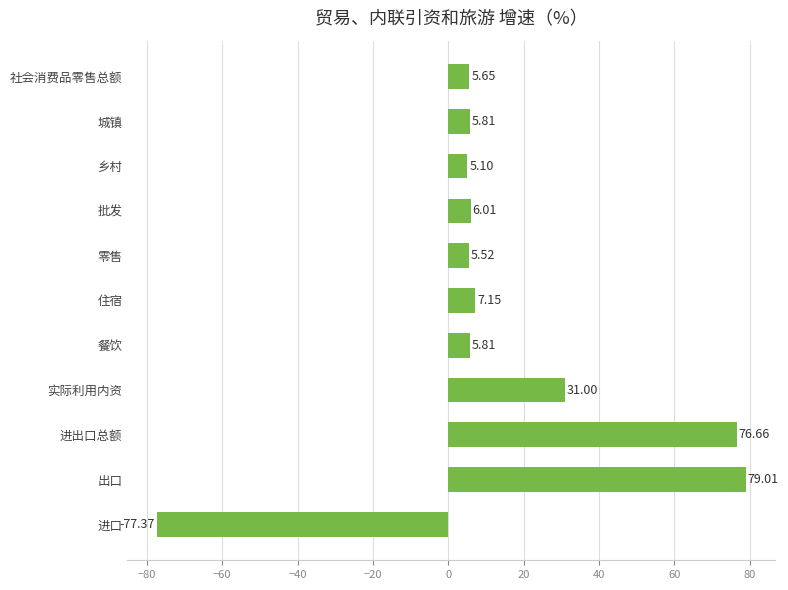

Which category has the lowest value across all series?

进口